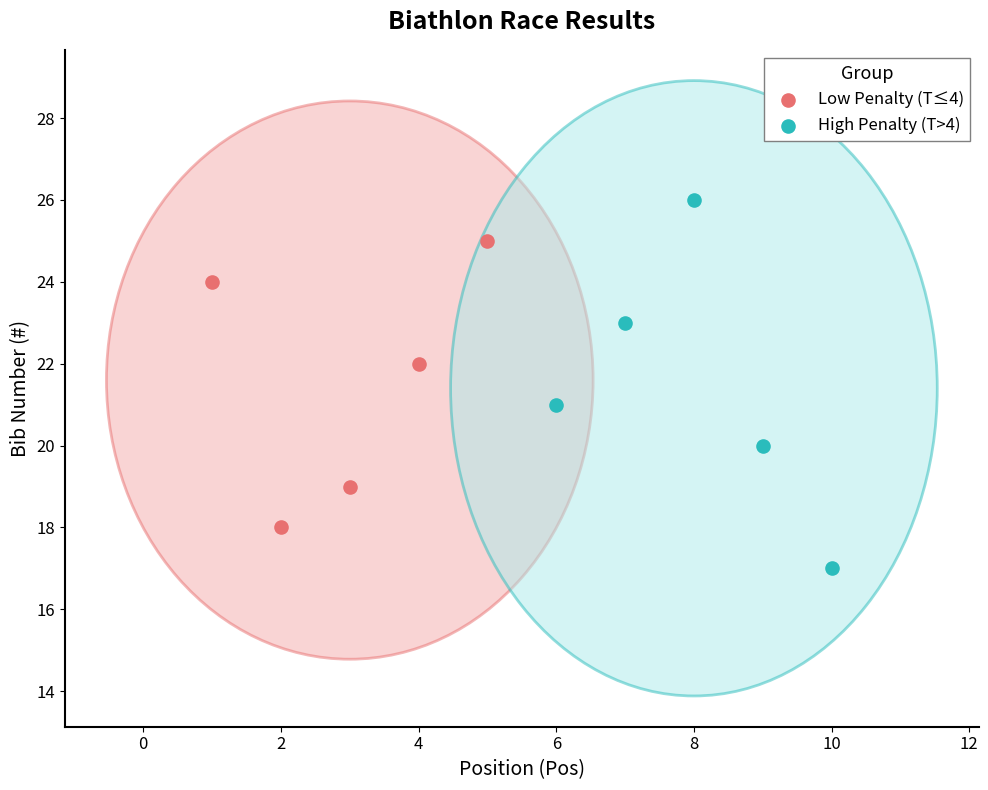

What are all the series names shown in the legend?

Low Penalty (T≤4), High Penalty (T>4)